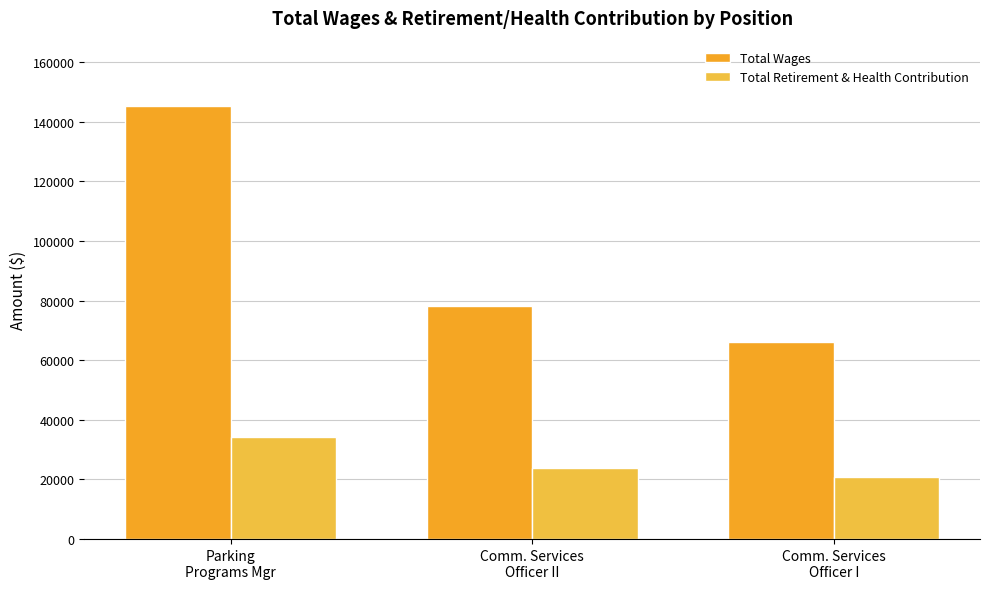

What is the sum of all Total Retirement & Health Contribution values?

78809